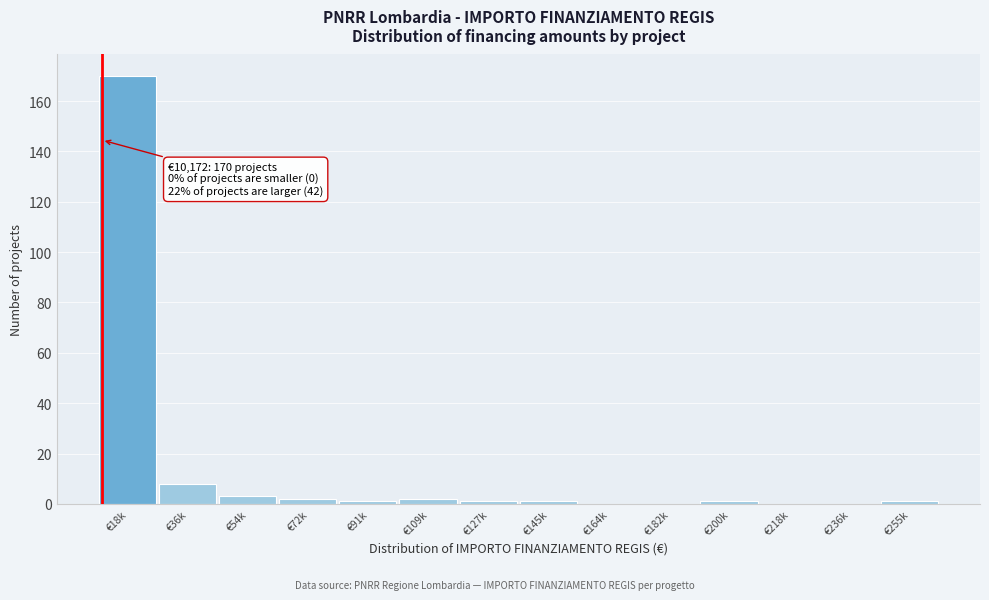

Reading left to right, transcribe all the data shown in this chart.

€18k=170	€36k=8	€54k=3	€72k=2	€91k=1	€109k=2	€127k=1	€145k=1	€164k=0	€182k=0	€200k=1	€218k=0	€236k=0	€255k=1